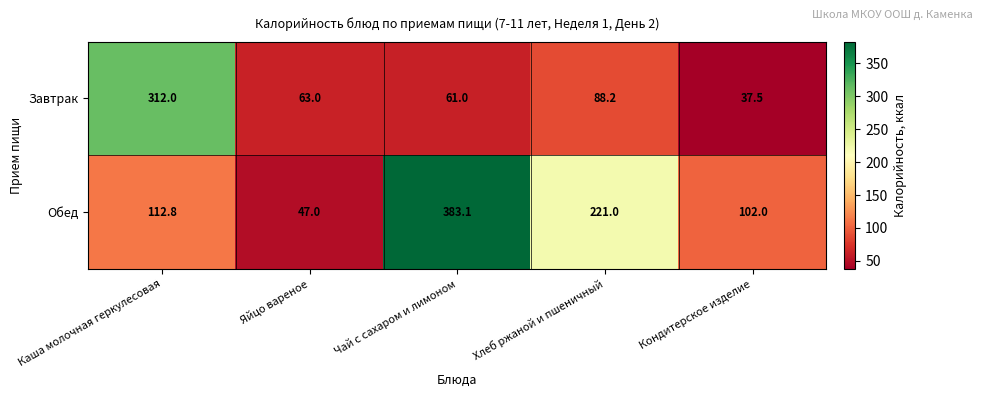

Reading left to right, extract all data points from this chart.

Завтрак: Каша молочная геркулесовая=312.0	Яйцо вареное=63.0	Чай с сахаром и лимоном=61.0	Хлеб ржаной и пшеничный=88.2	Кондитерское изделие=37.5
Обед: Каша молочная геркулесовая=112.8	Яйцо вареное=47.0	Чай с сахаром и лимоном=383.1	Хлеб ржаной и пшеничный=221.0	Кондитерское изделие=102.0